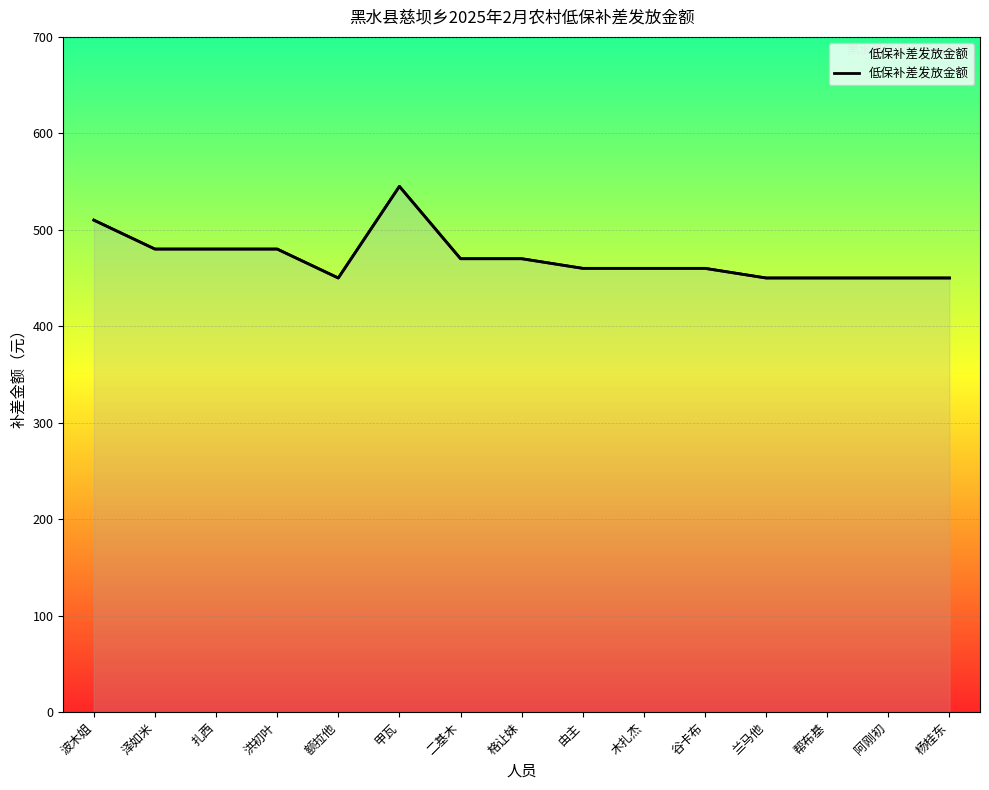

Reading left to right, extract all data points from this chart.

510	480	480	480	450	545	470	470	460	460	460	450	450	450	450